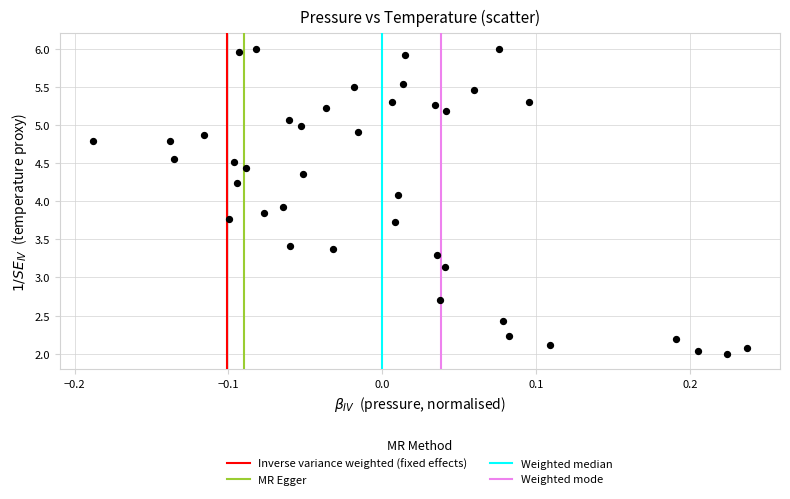

What is the range of Y values (max minus min)?

4.0